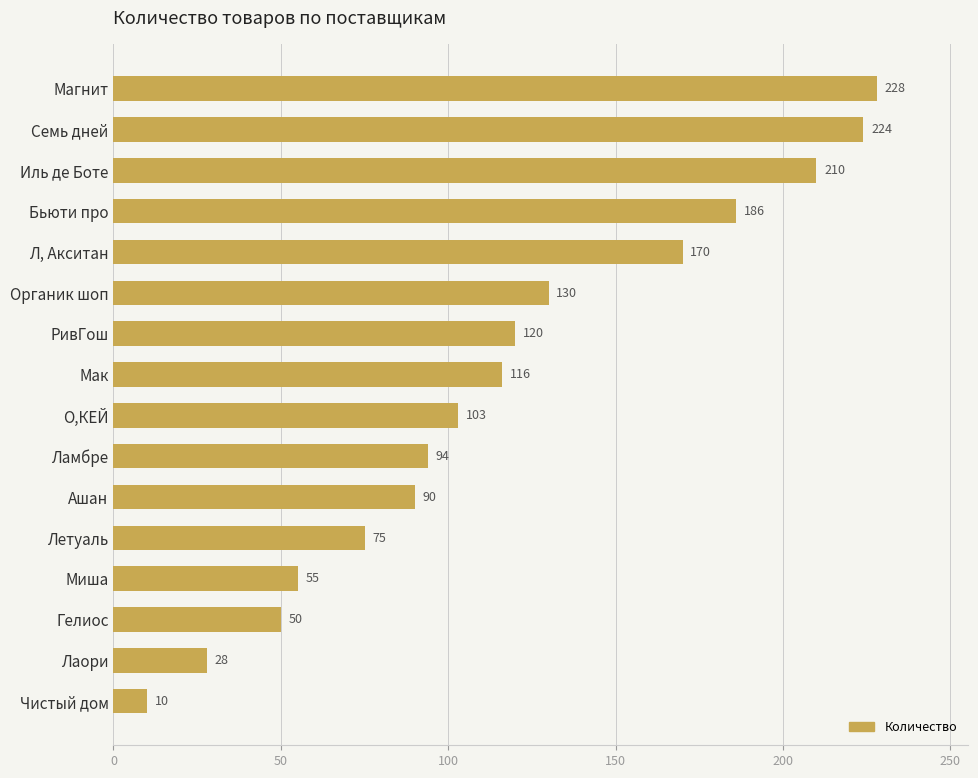

Reading top to bottom, list all the values displayed in this chart.

Магнит=228	Семь дней=224	Иль де Боте=210	Бьюти про=186	Л, Акситан=170	Органик шоп=130	РивГош=120	Мак=116	О,КЕЙ=103	Ламбре=94	Ашан=90	Летуаль=75	Миша=55	Гелиос=50	Лаори=28	Чистый дом=10